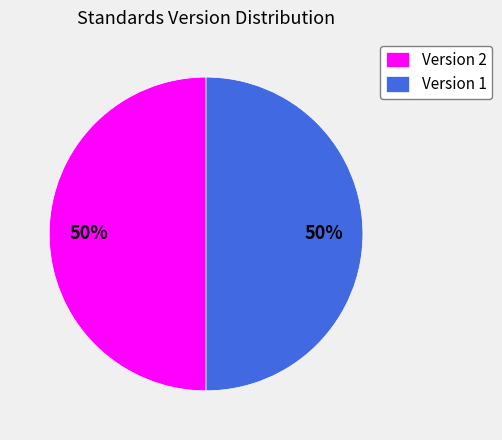

True or false: Version 1 accounts for 50% of the total.

True